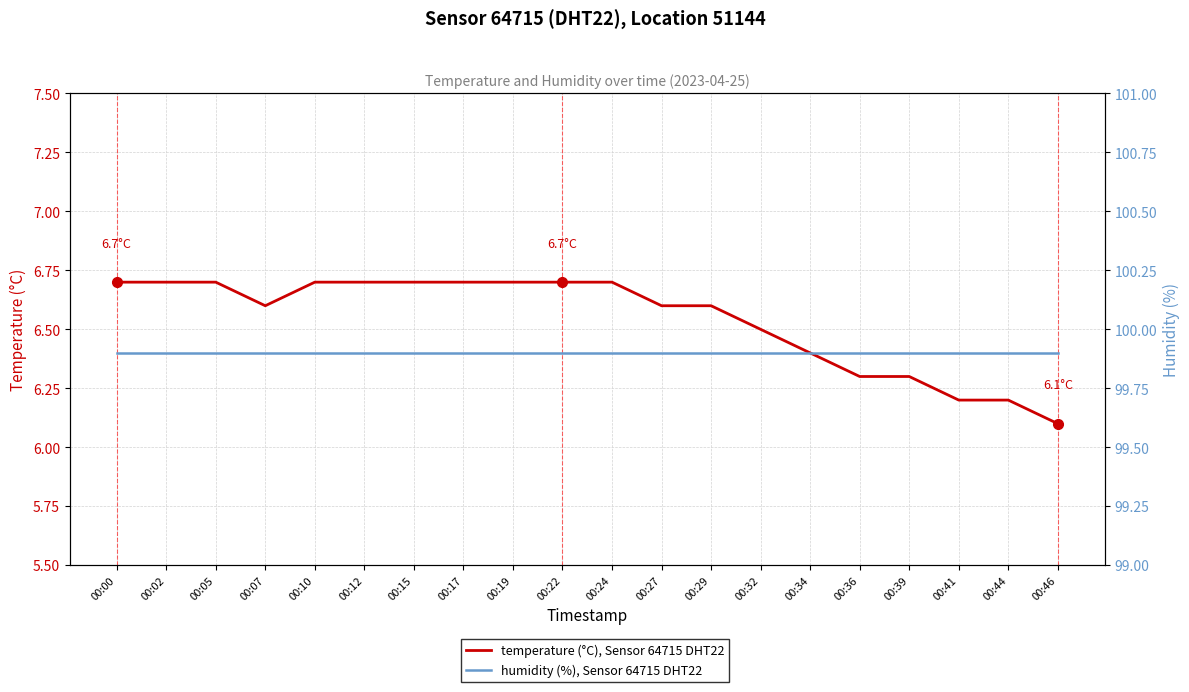

Which series has the largest range (max minus min)?

temperature (°C), Sensor 64715 DHT22